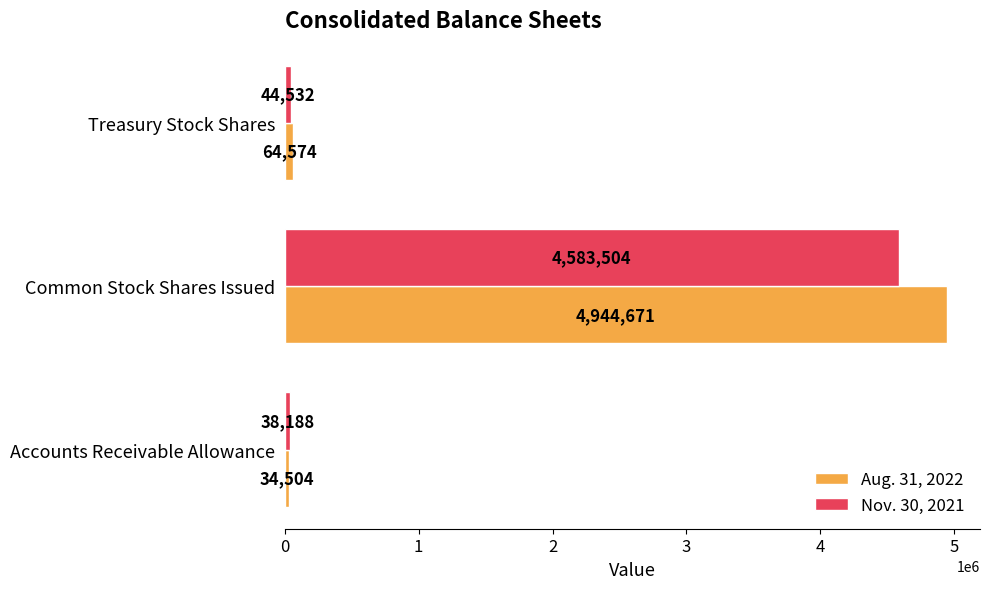

What is the difference between the highest and lowest values at Treasury Stock Shares?

20042